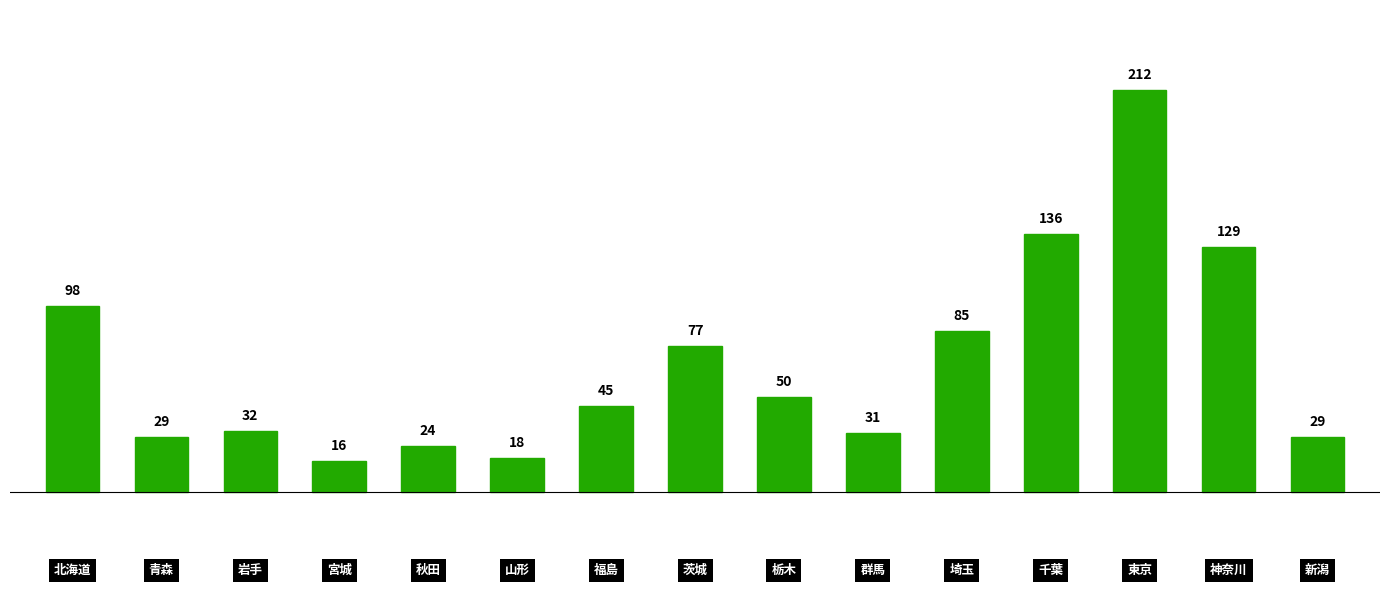

What is the greatest value displayed?

212